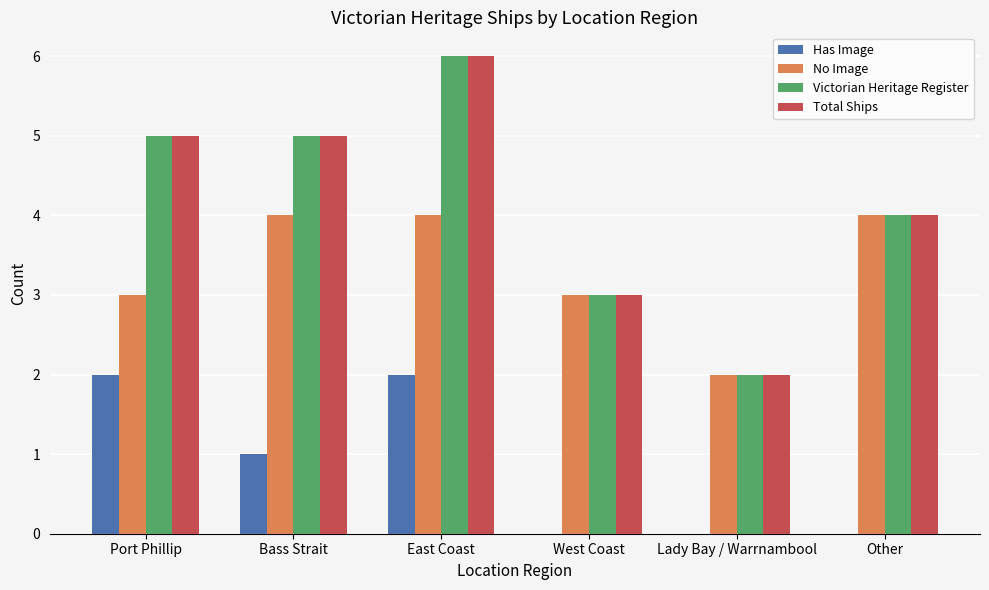

Are the bars horizontal?

No